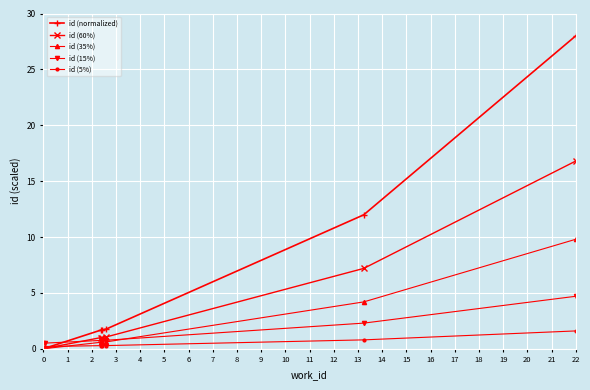

Which category has the highest value across all series?

22